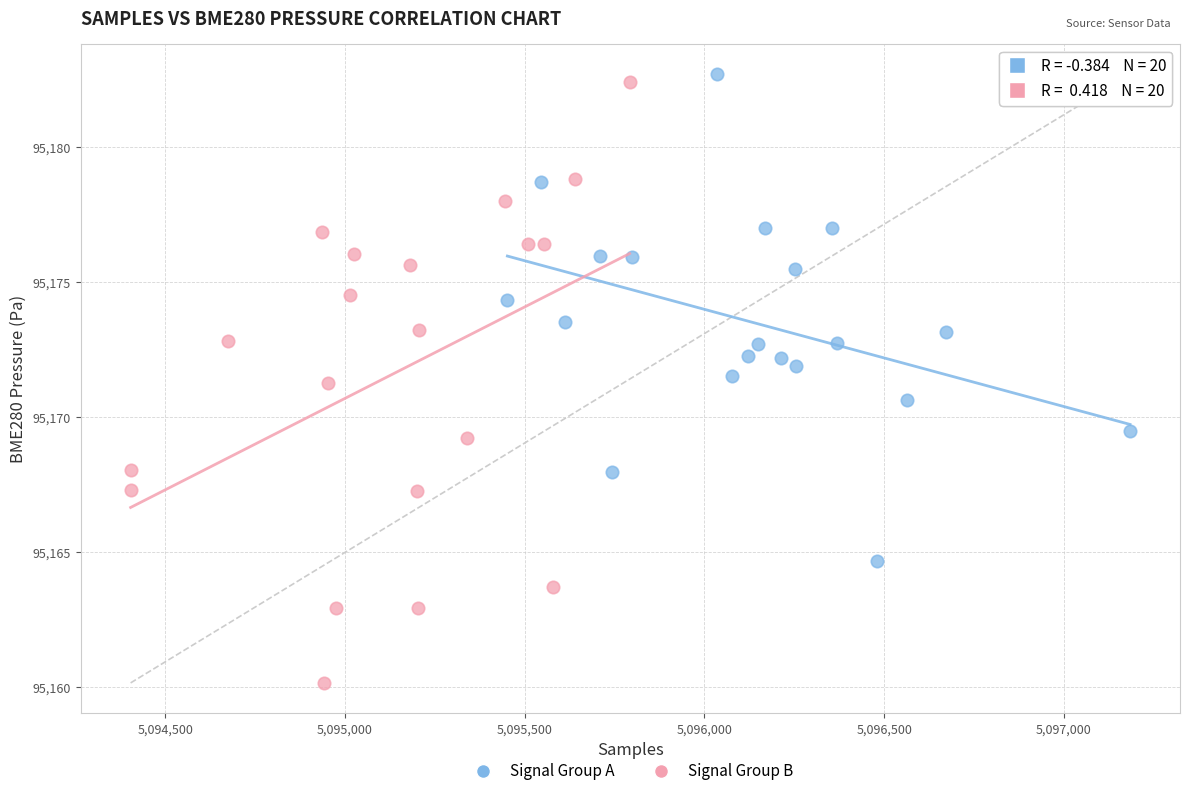

Which series has the widest spread of Y values?

Signal Group B